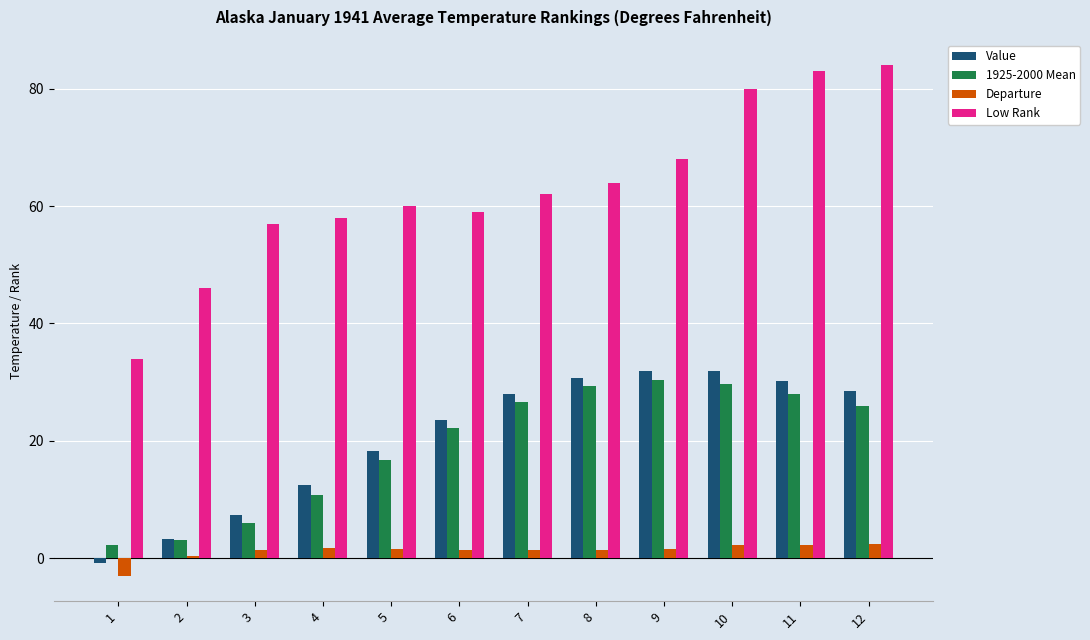

How many series are shown in this chart?

4